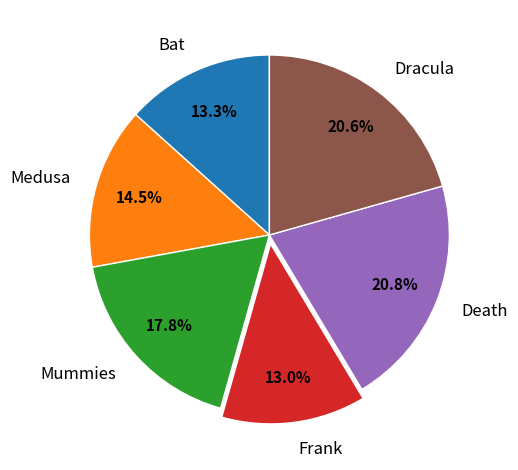

Combined, what portion of the pie is Dracula and Medusa?

35.1%